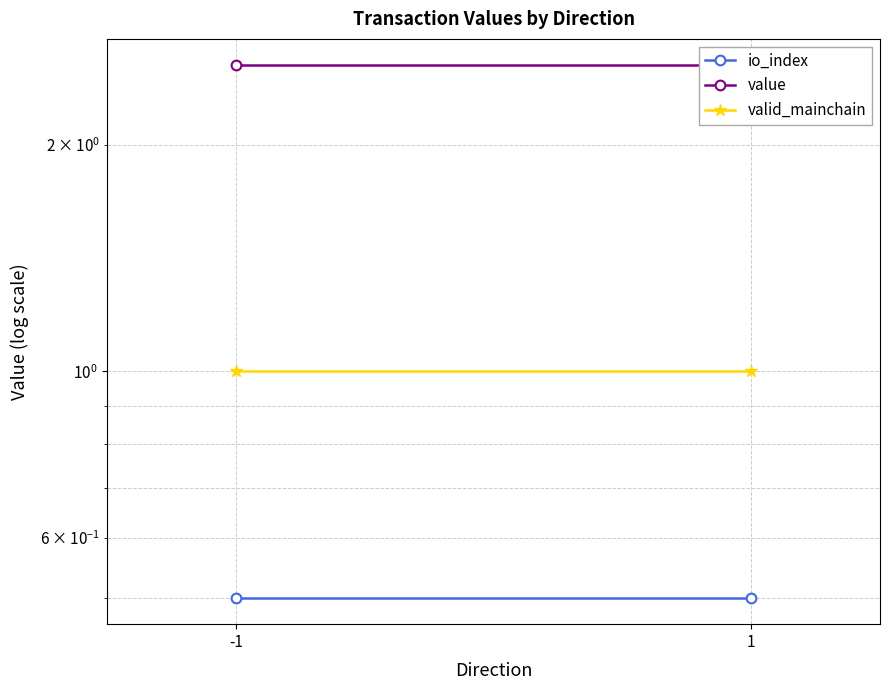

What is the total value across all series at 1?

4.1